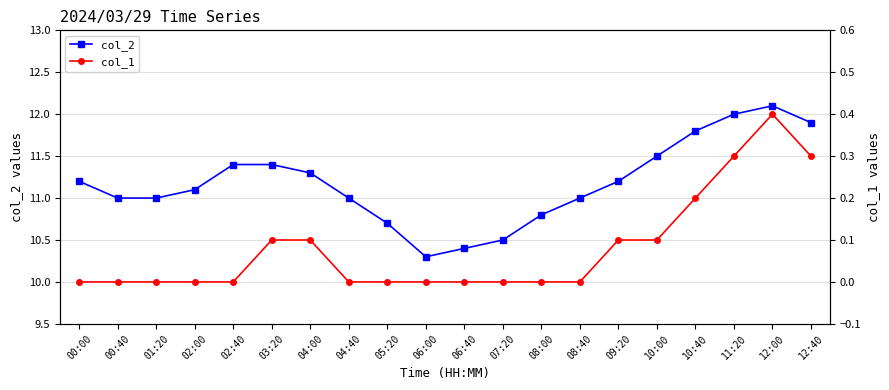

What is the label of the 16th point from the right?

02:40